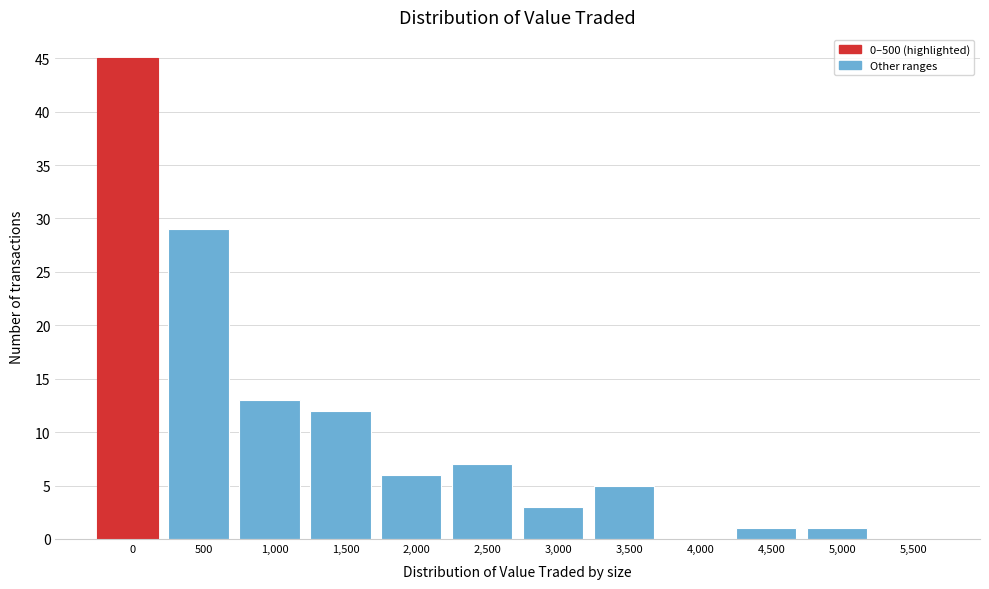

Reading left to right, extract all data points from this chart.

0=45	500=29	1,000=13	1,500=12	2,000=6	2,500=7	3,000=3	3,500=5	4,000=0	4,500=1	5,000=1	5,500=0